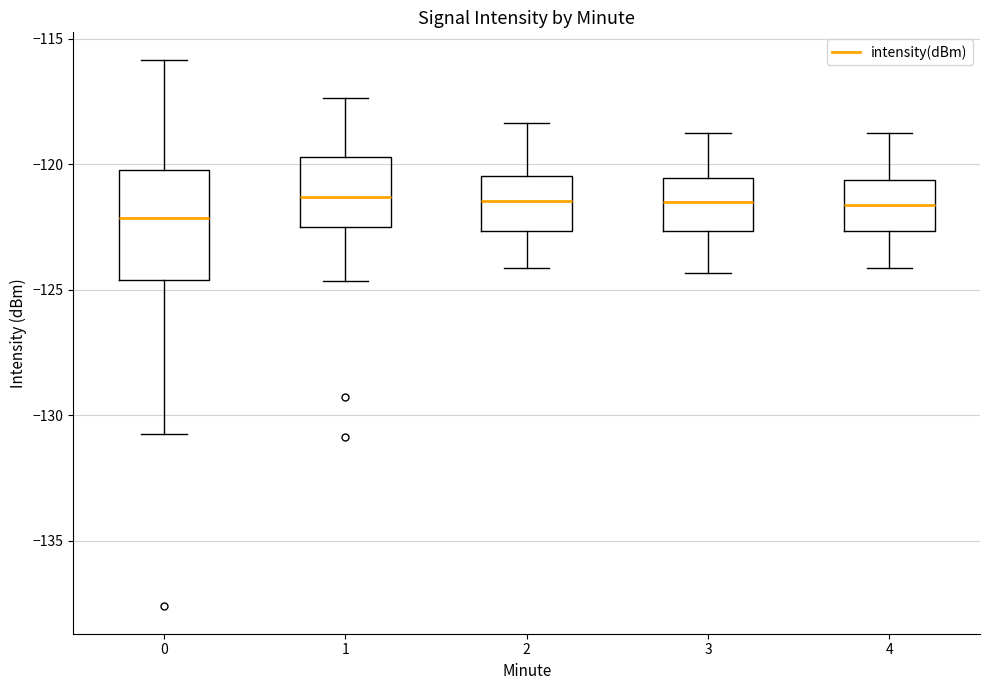

Where does the lower whisker of the box at x = 0 end on the y-axis? The values are not printed on the chart, so give them approximately, as read against the axis.

-131.0